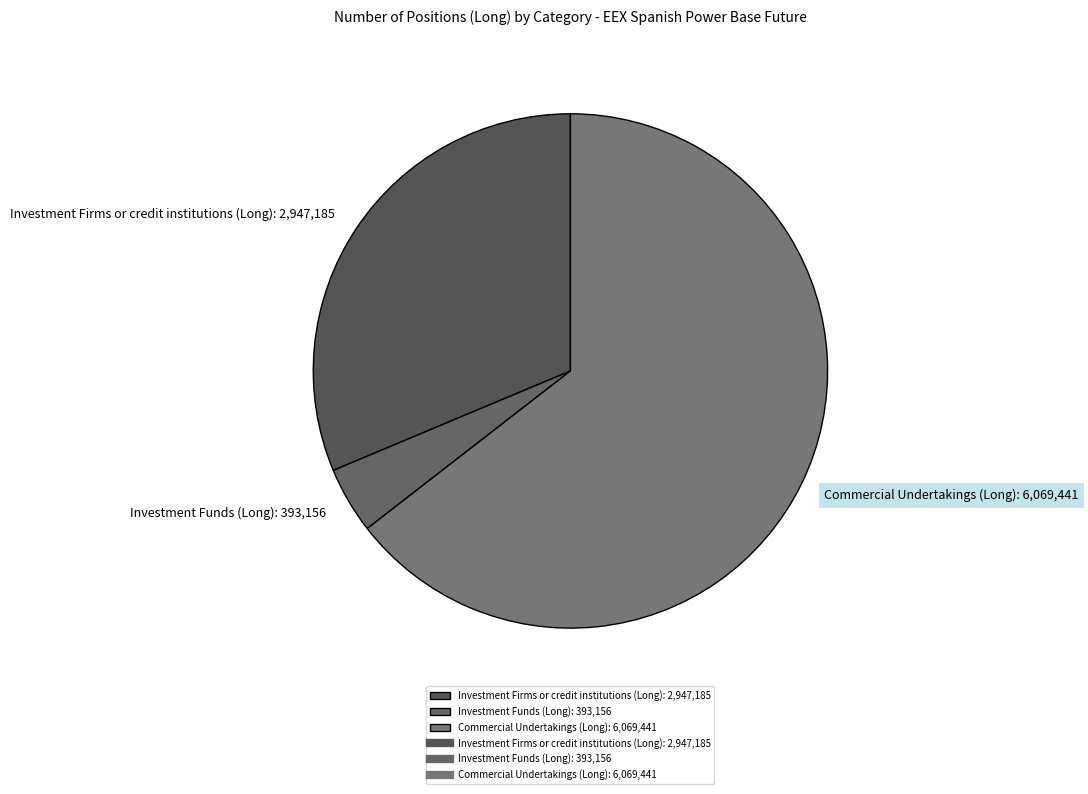

Does Commercial Undertakings (Long): 6,069,441 account for over 50% of the chart?

Yes